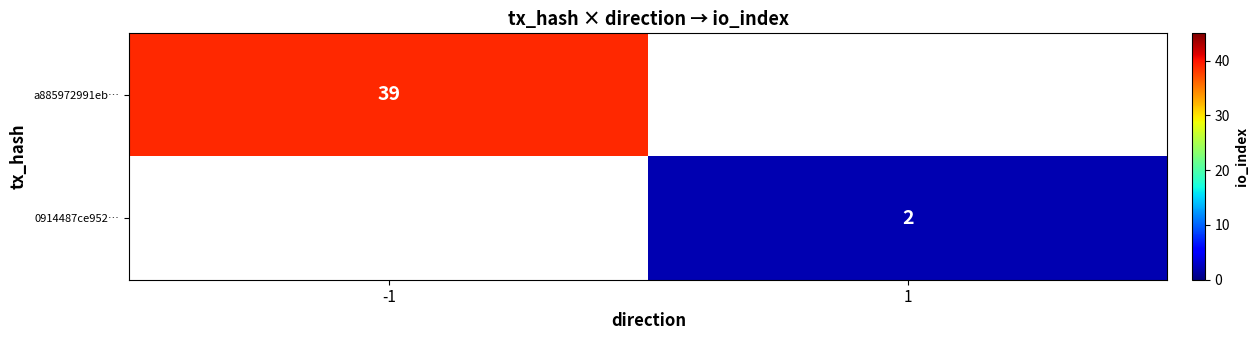

The value of 0914487ce952… at 1 is 1. True or false?

False